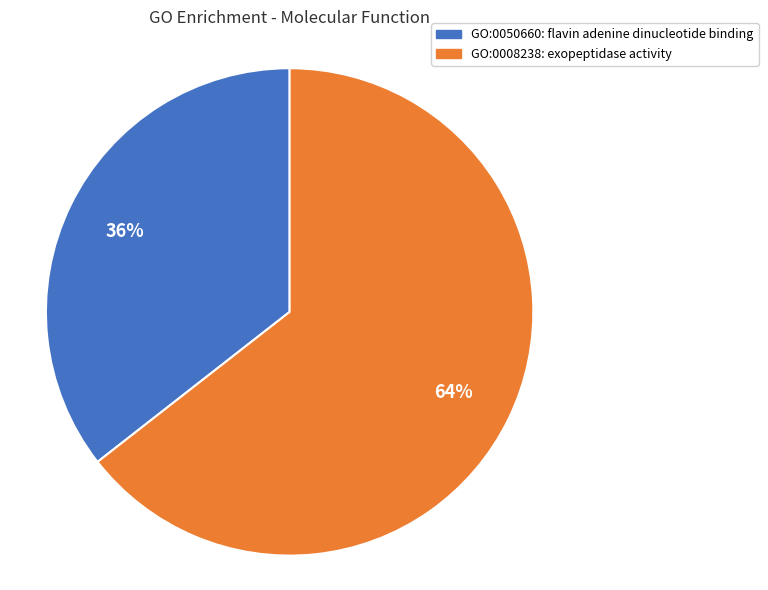

What is the majority slice?

GO:0008238